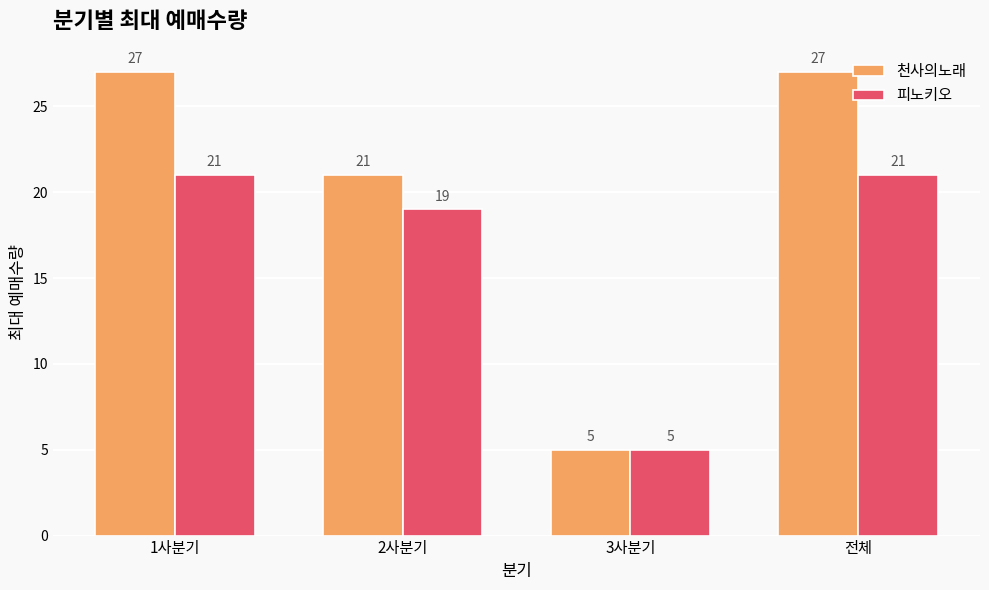

List the series in order of their peak value, highest first.

천사의노래, 피노키오